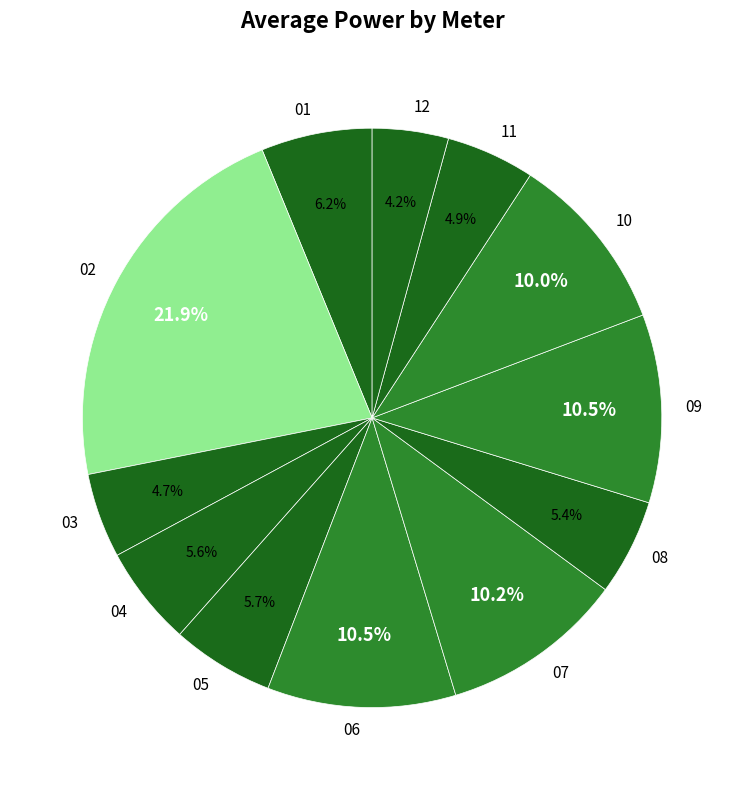

To the nearest percent, what is the average slice percentage?

8%